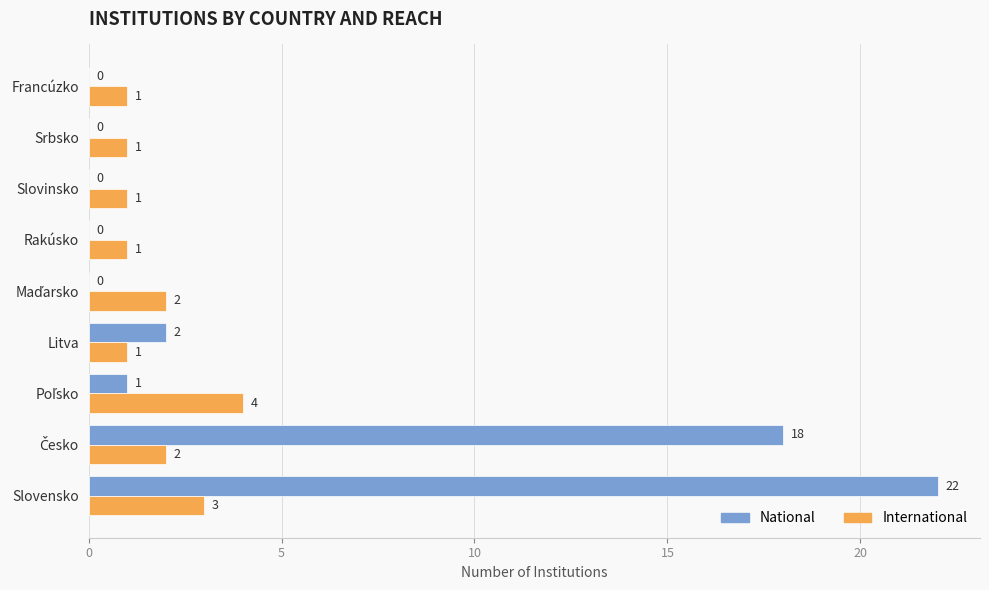

At which category is the sum across all series the highest?

Slovensko